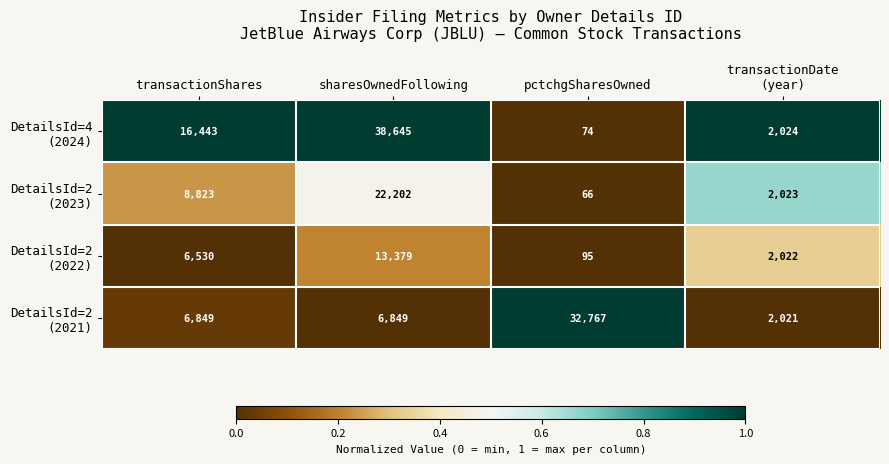

At which category does the chart reach its peak across all series?

sharesOwnedFollowing